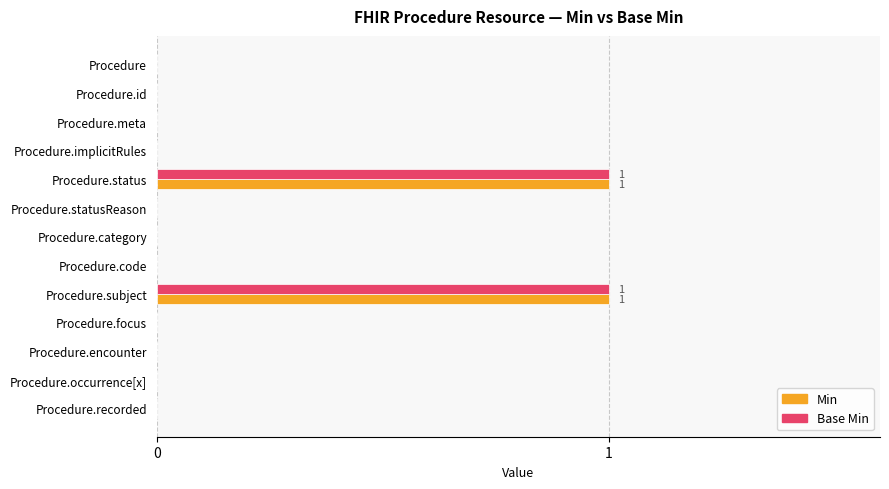

Is it true that Min equals 1 at Procedure.subject?

True